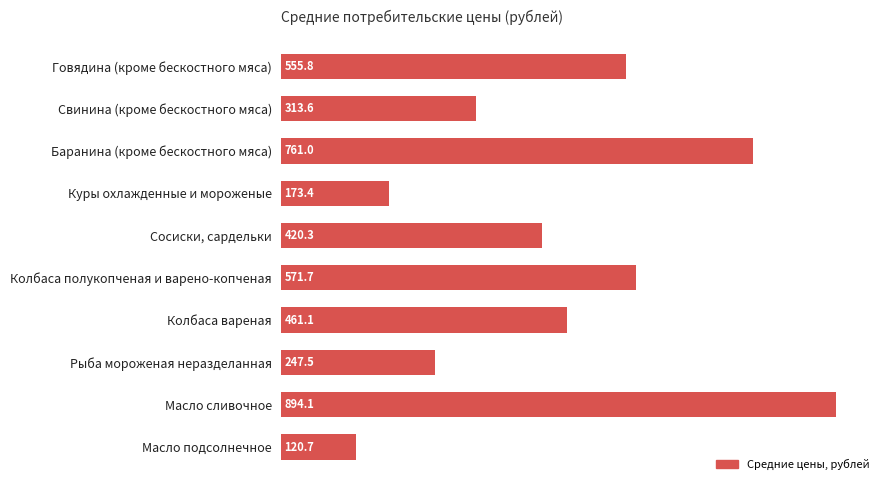

What is the greatest value displayed?

894.1